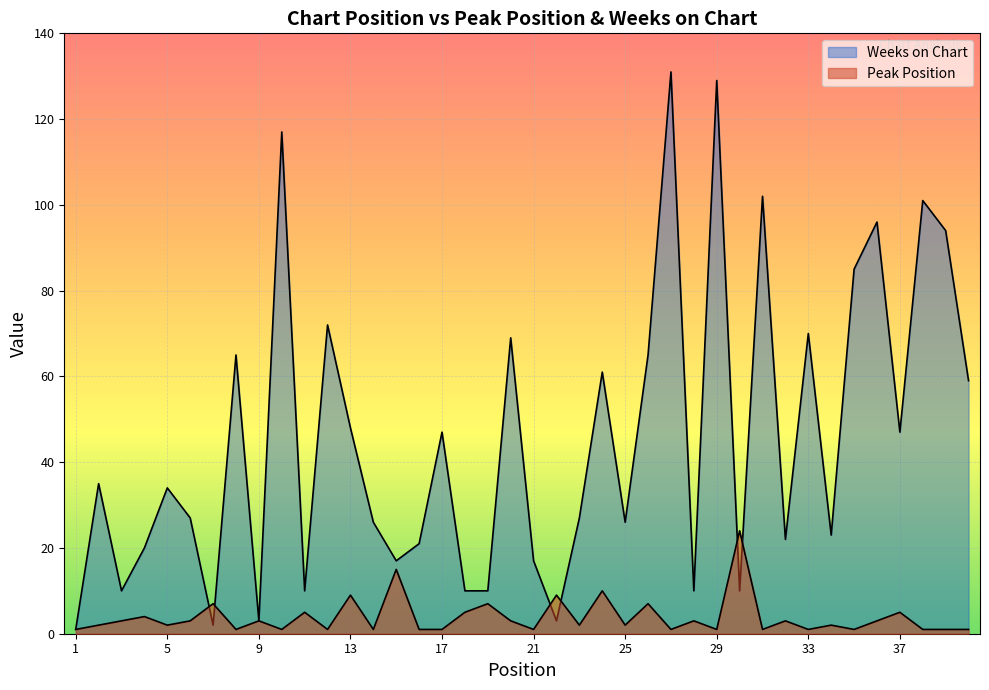

The Peak Position series shows 9 at 13. True or false?

True